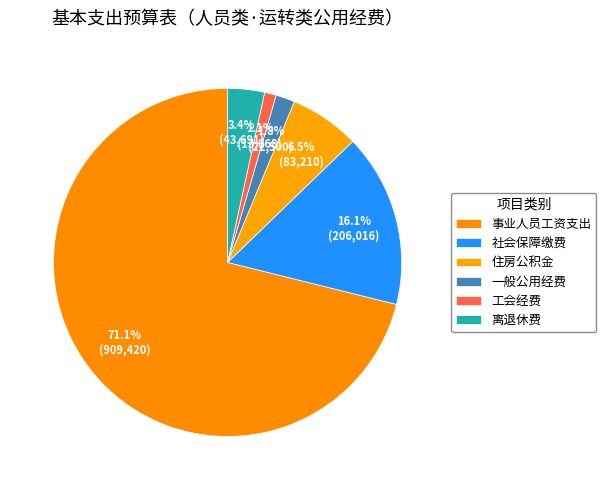

To the nearest percent, what percentage of the pie is 一般公用经费?

2%